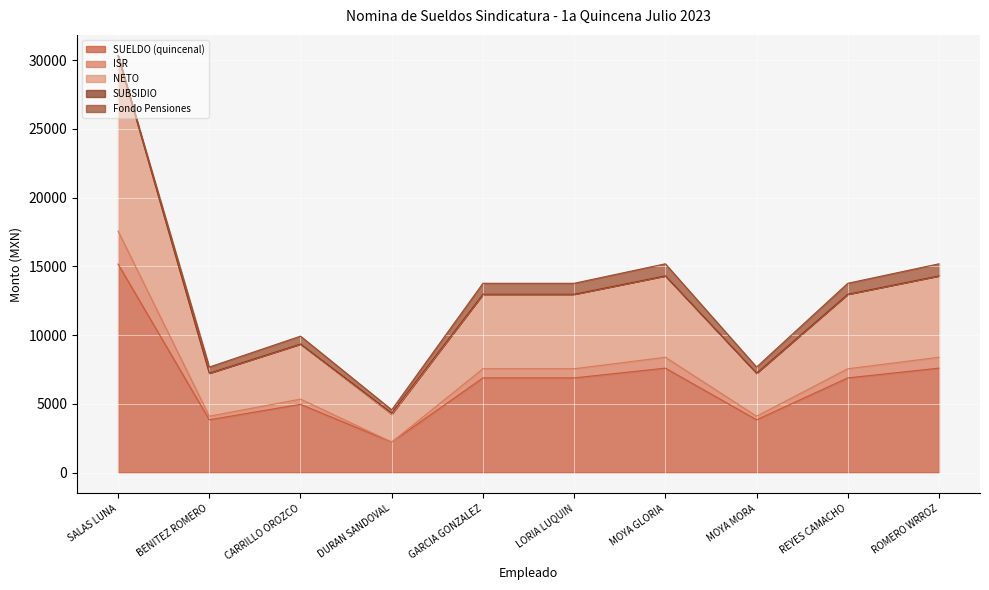

True or false: SUELDO (quincenal) and ISR intersect in this chart.

False